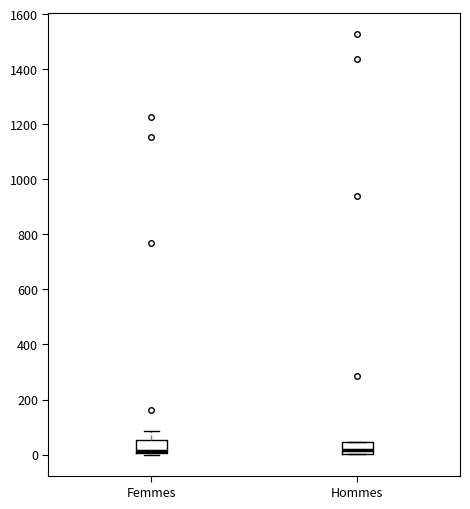

Reading left to right, read every box against the y-axis: the position of its median line, the range the box covers, and the ends of its whiskers. The values are not printed on the chart, so give them approximately, as read against the axis.

Femmes: median 20, box 0 to 60, whiskers 0 to 80
Hommes: median 20, box 0 to 40, whiskers 0 to 40